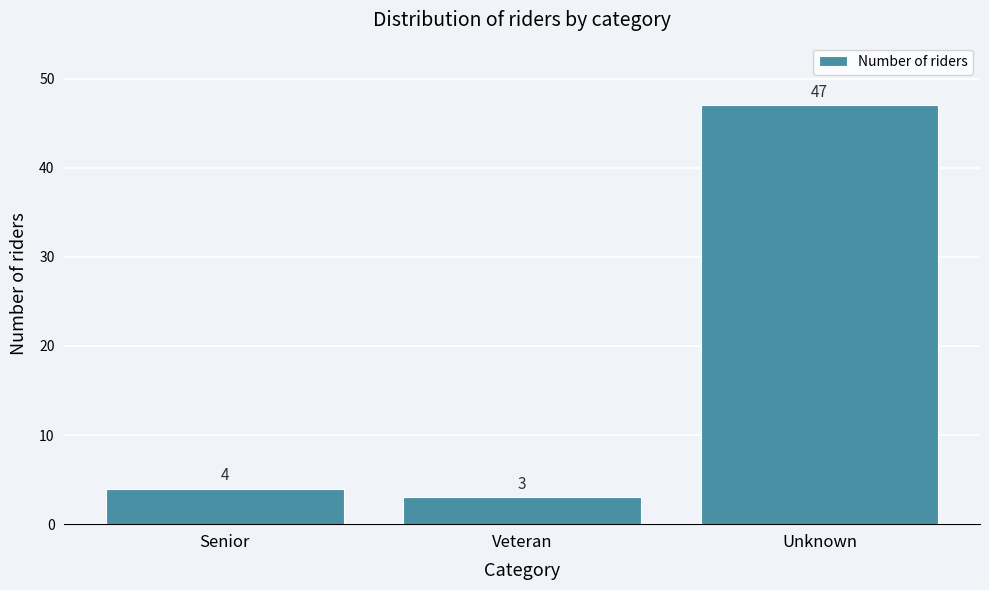

Reading left to right, extract all data points from this chart.

Senior=4	Veteran=3	Unknown=47